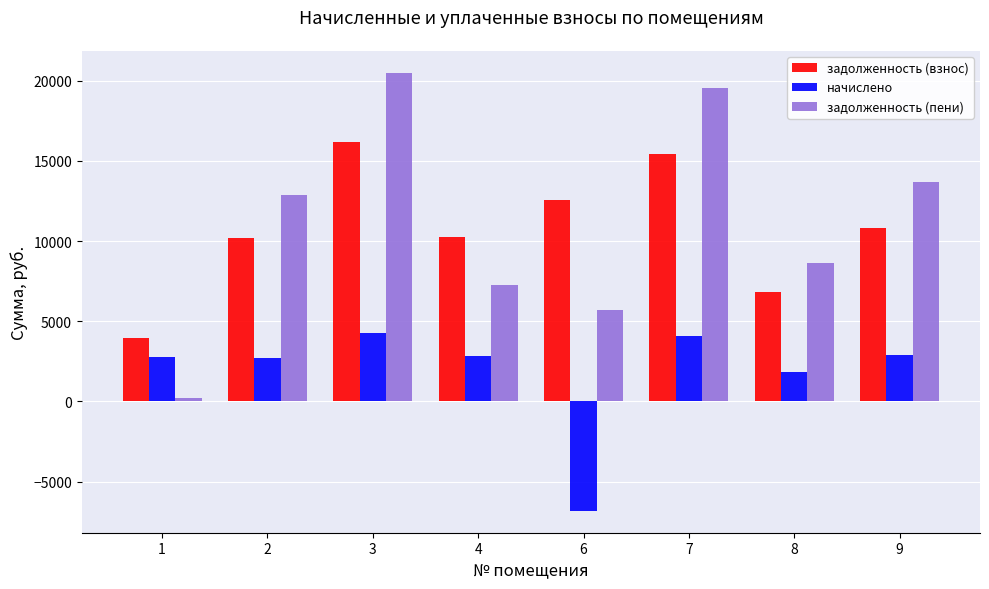

Rank the categories by задолженность (пени) value from highest to lowest.

3, 7, 9, 2, 8, 4, 6, 1